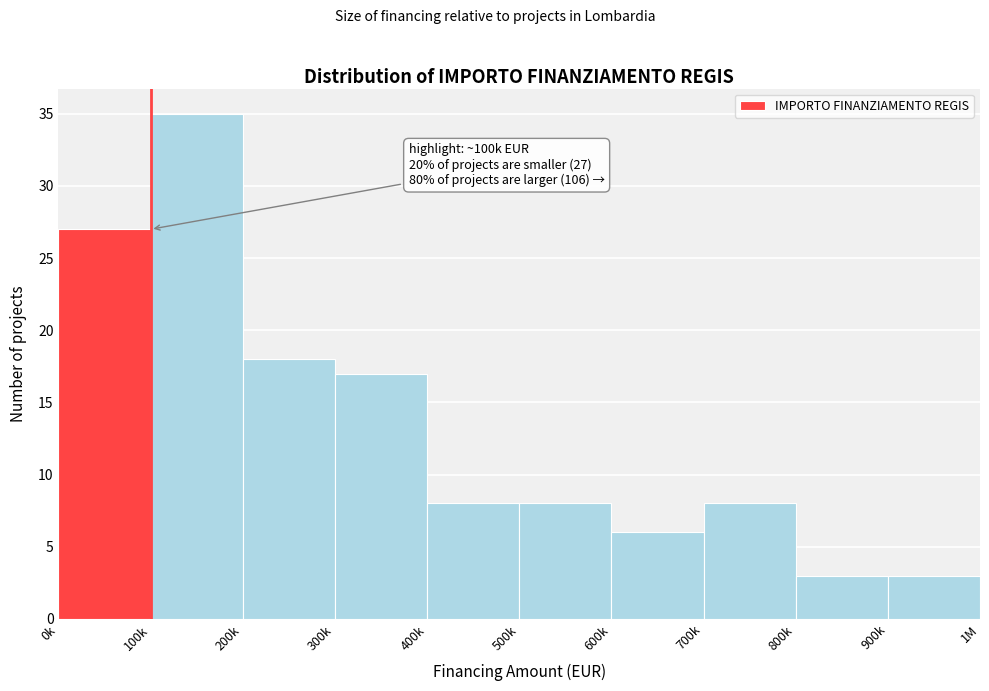

Reading right to left, extract all data points from this chart.

900k=3	800k=3	700k=8	600k=6	500k=8	400k=8	300k=17	200k=18	100k=35	0k=27